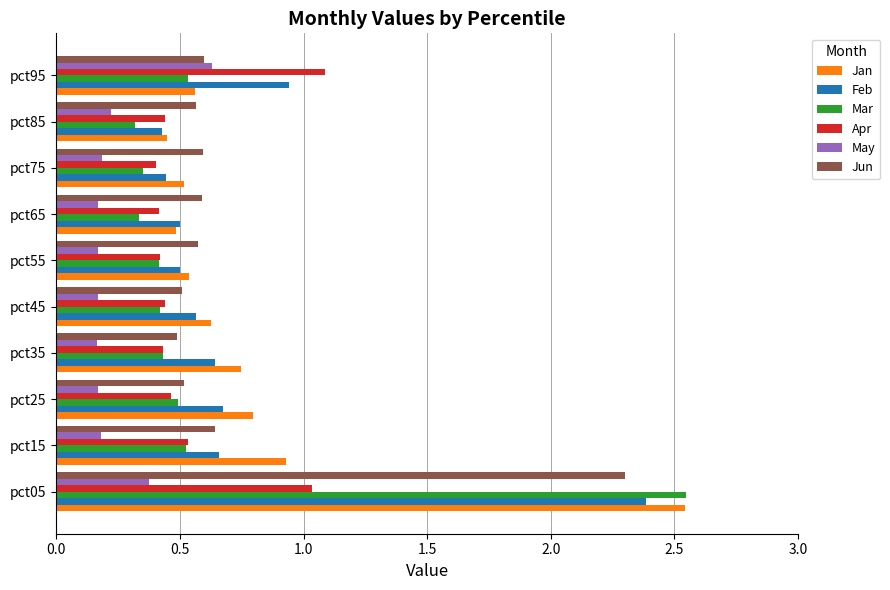

Which category has the highest value across all series?

pct05